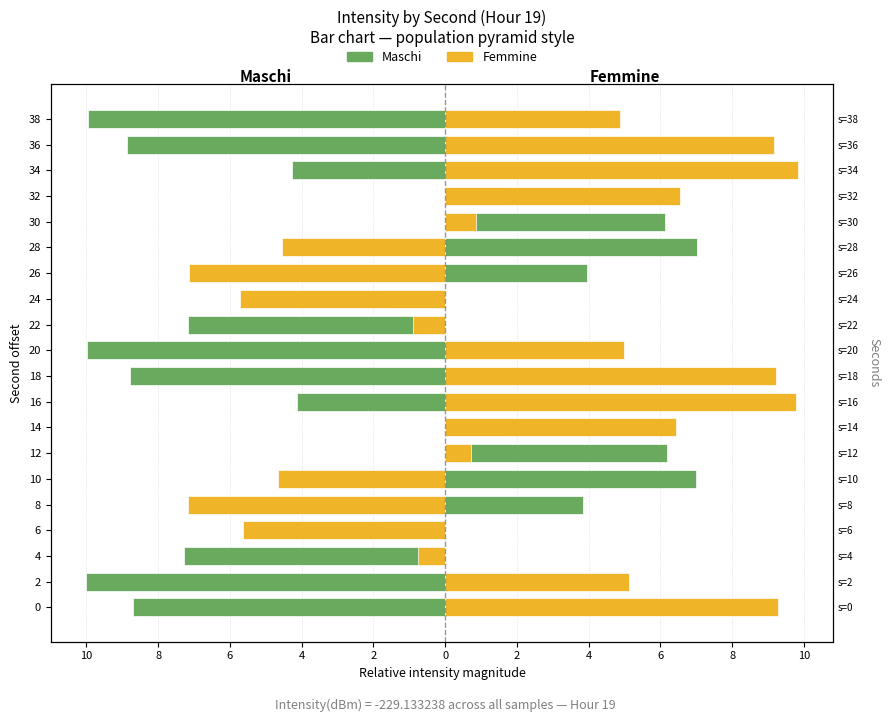

What are all the series names shown in the legend?

Maschi, Femmine